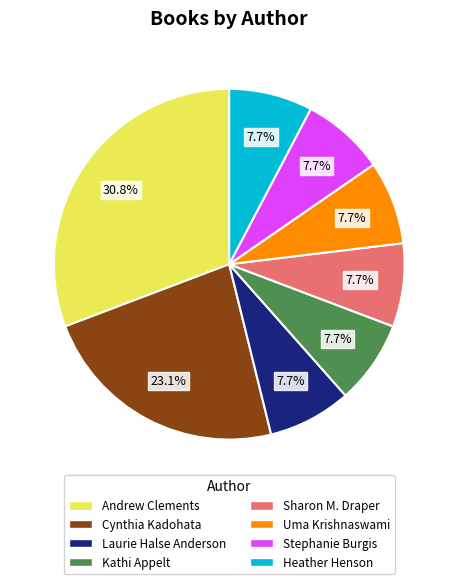

Is there a majority slice in this chart?

No